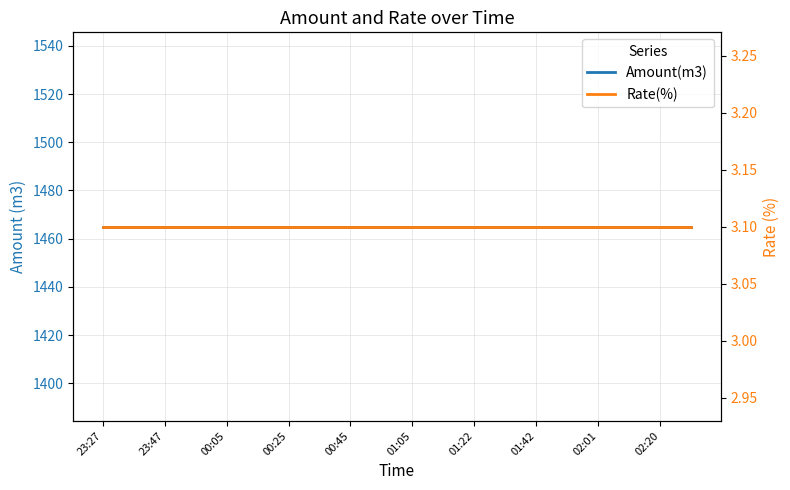

Is it true that Amount(m3) equals 1465.0 at 11?

True